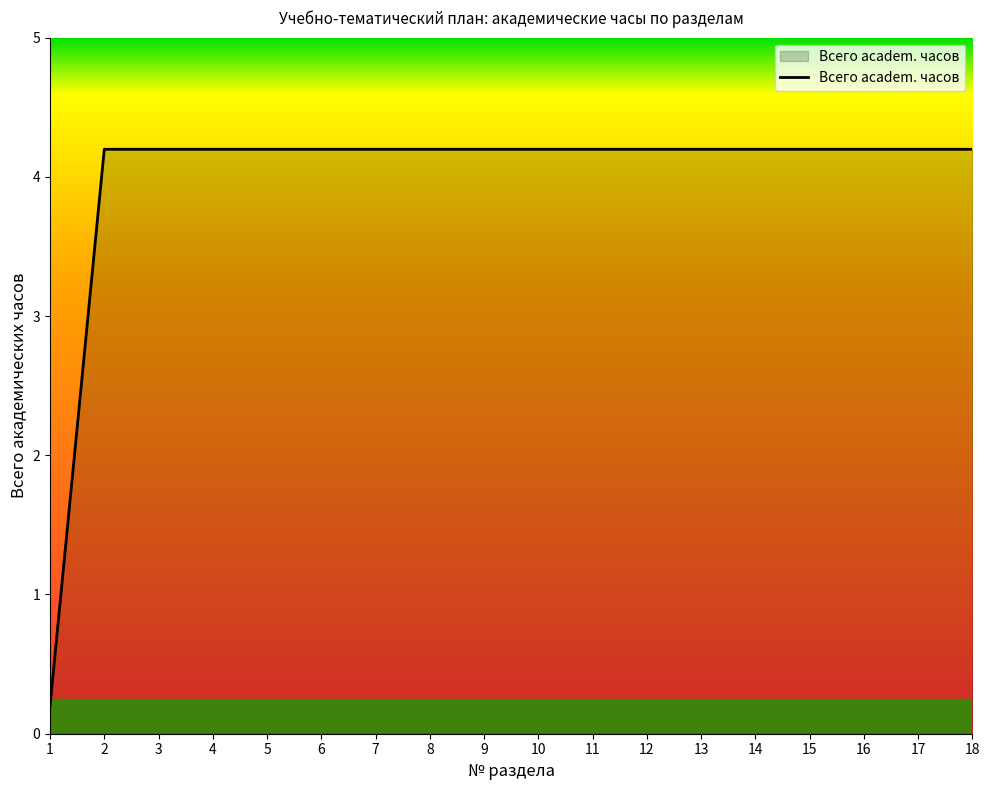

Is it true that the value at 6 is 1.9?

False